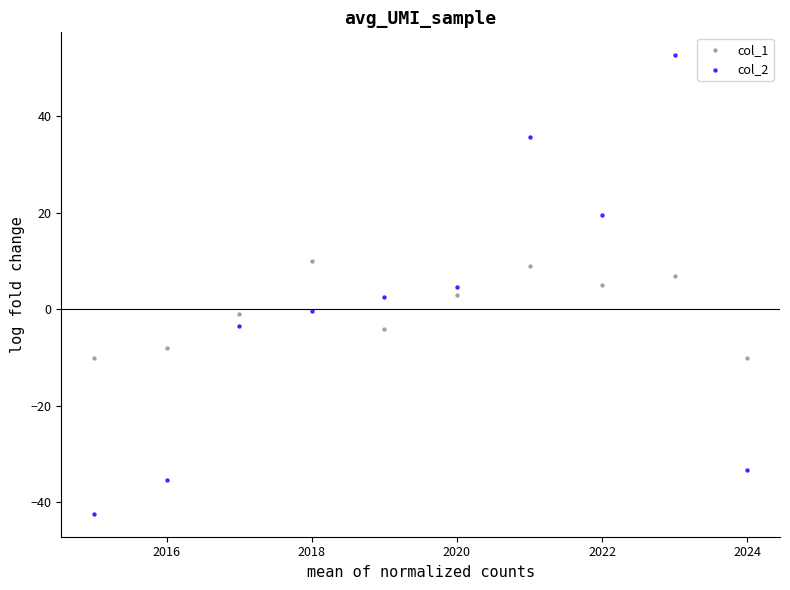

Which series contains the lowest Y value?

col_2